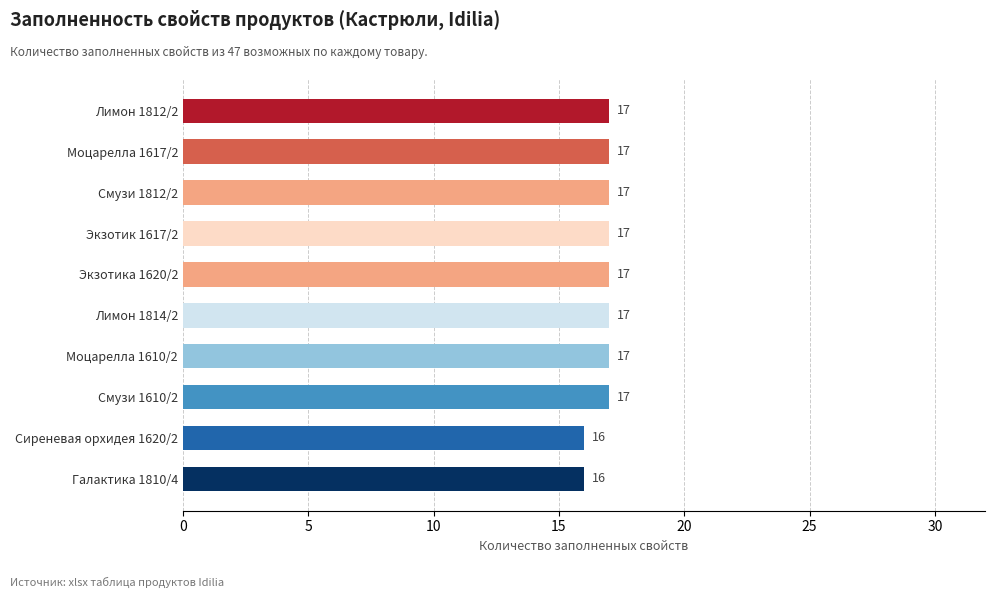

Reading top to bottom, what are all the values shown in this chart?

17	17	17	17	17	17	17	17	16	16